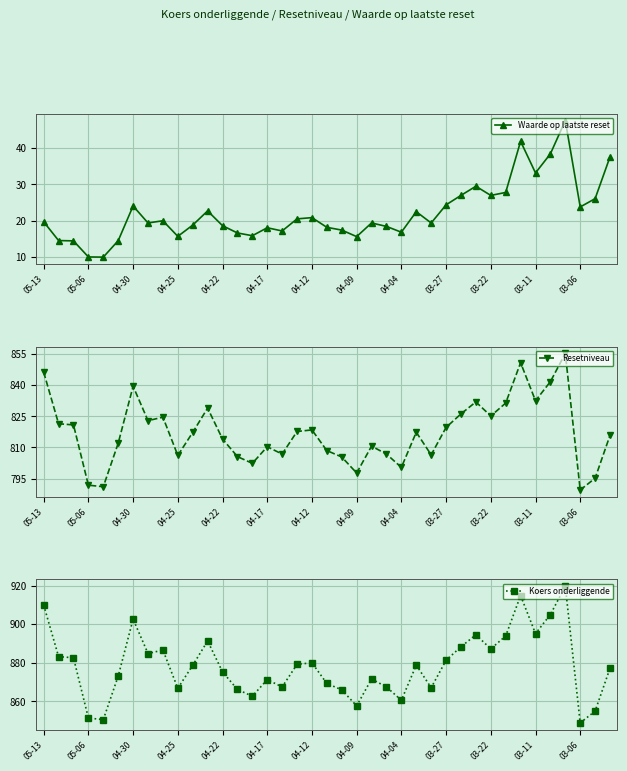

Is it true that Koers onderliggende equals 485.8 at 04-17?

False